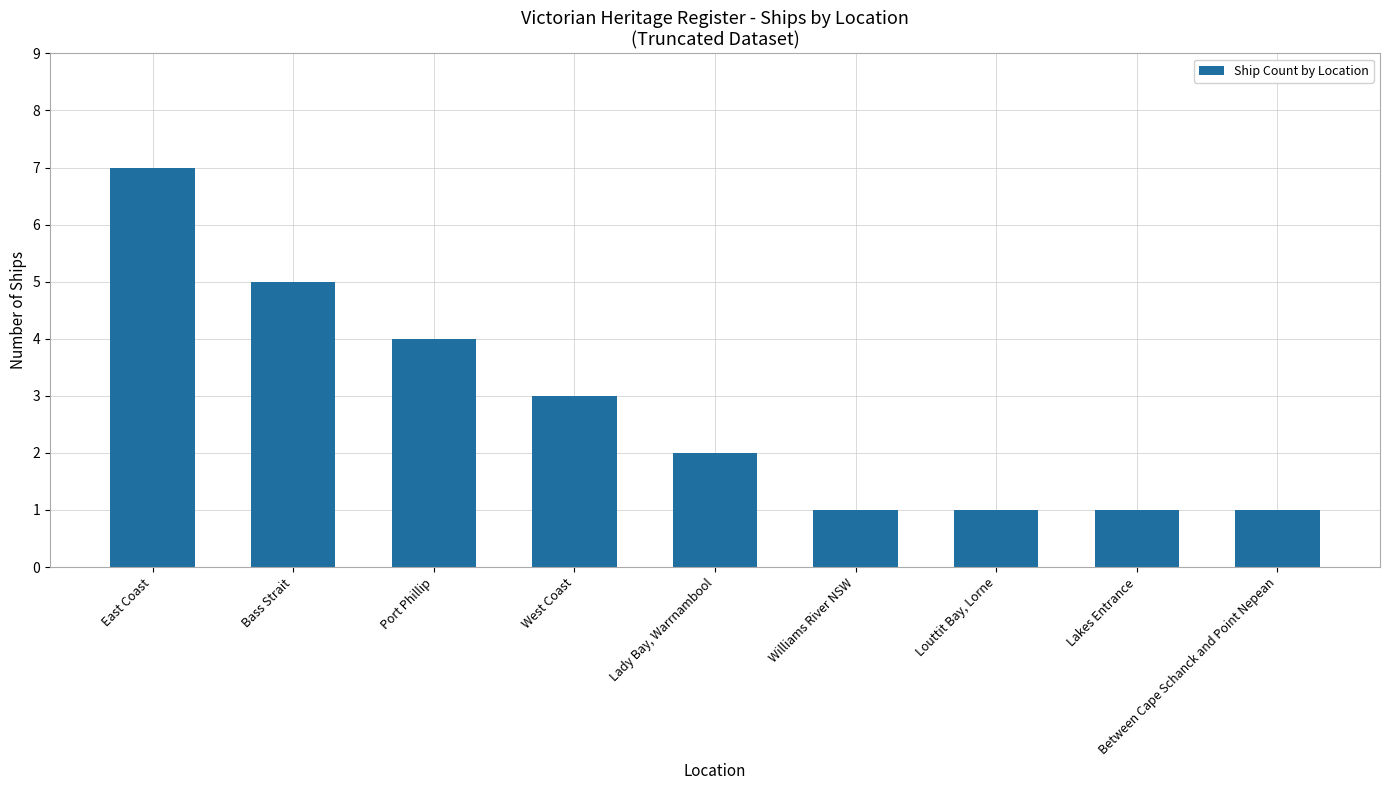

What is the value of the 8th bar from the left?

1